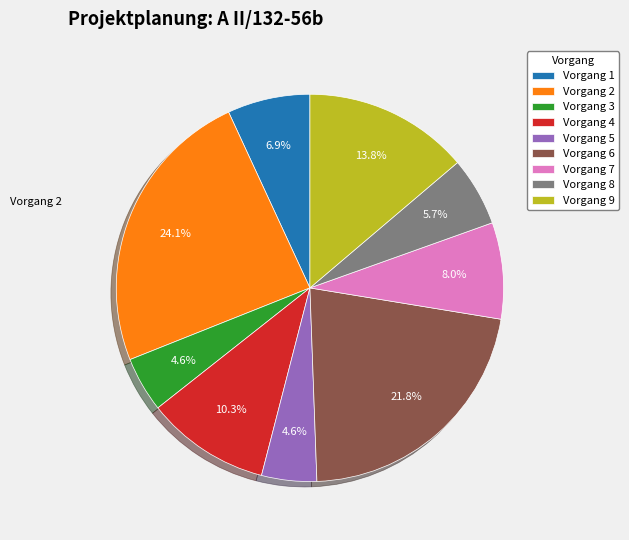

Does Vorgang 7 represent more than half of the total?

No